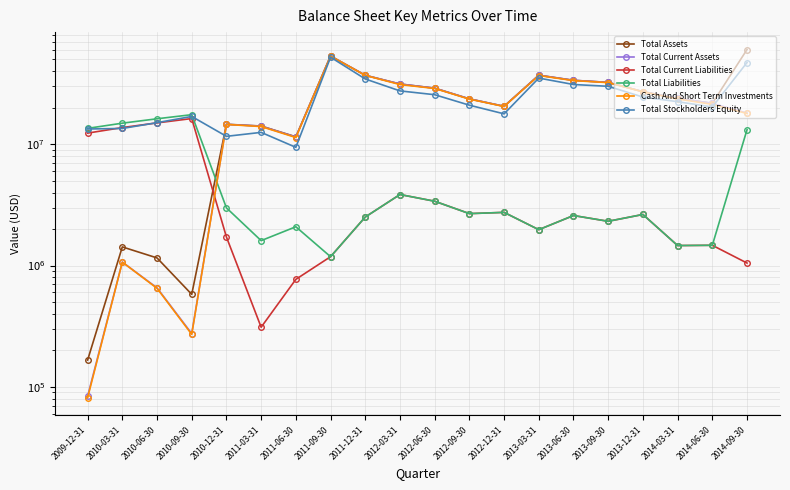

How many interior local valleys does the Total Current Liabilities series have?

5